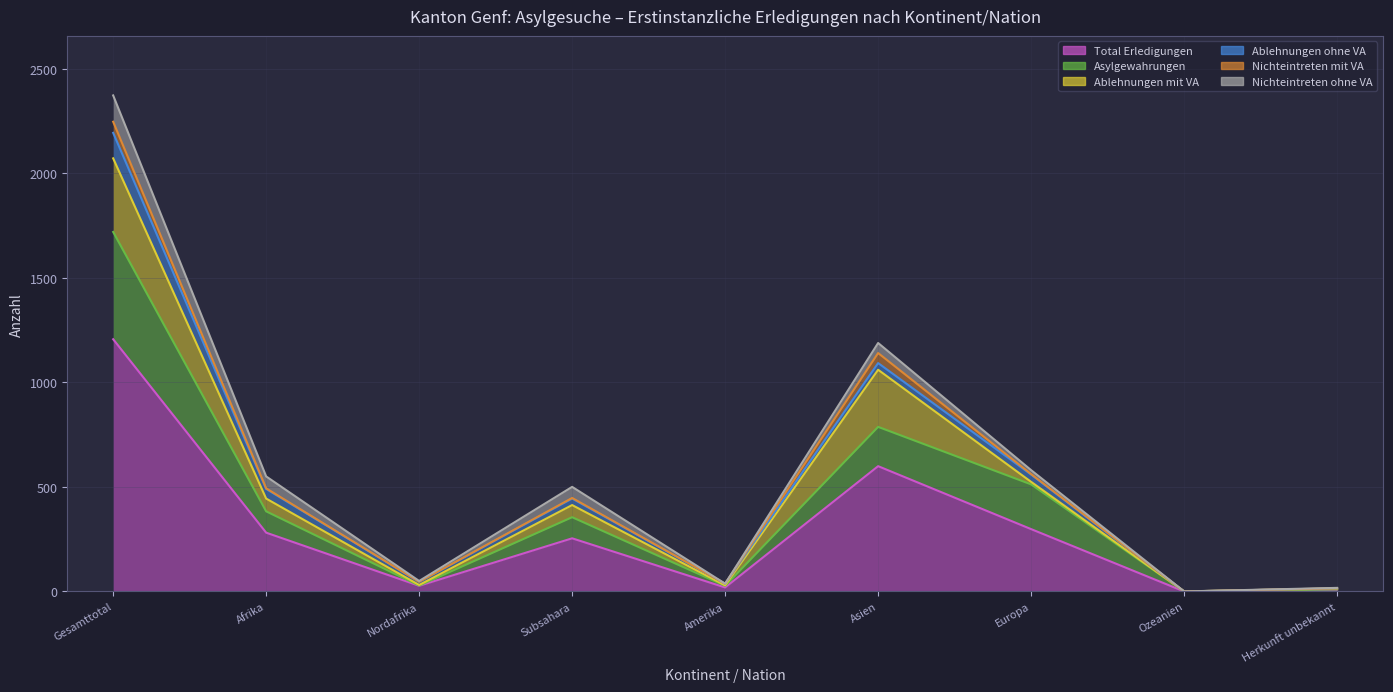

At which category does Ablehnungen ohne VA reach its first local valley?

Nordafrika